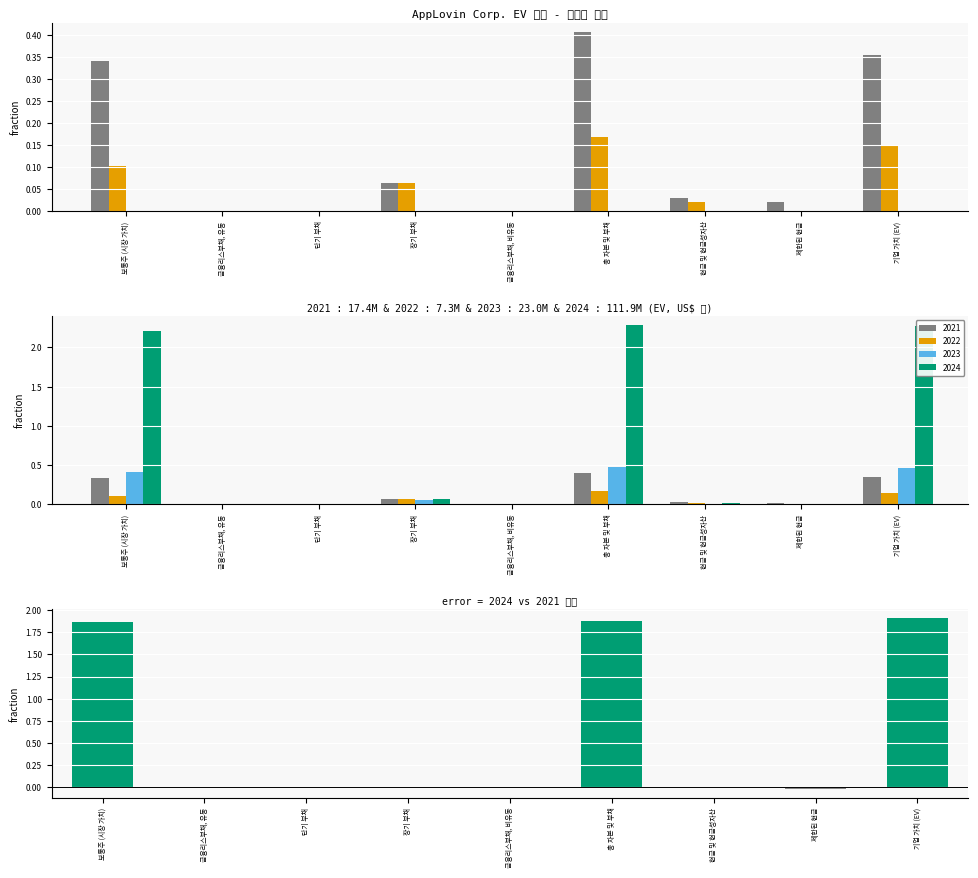

What position from the left is 총 자본 및 부채?

6